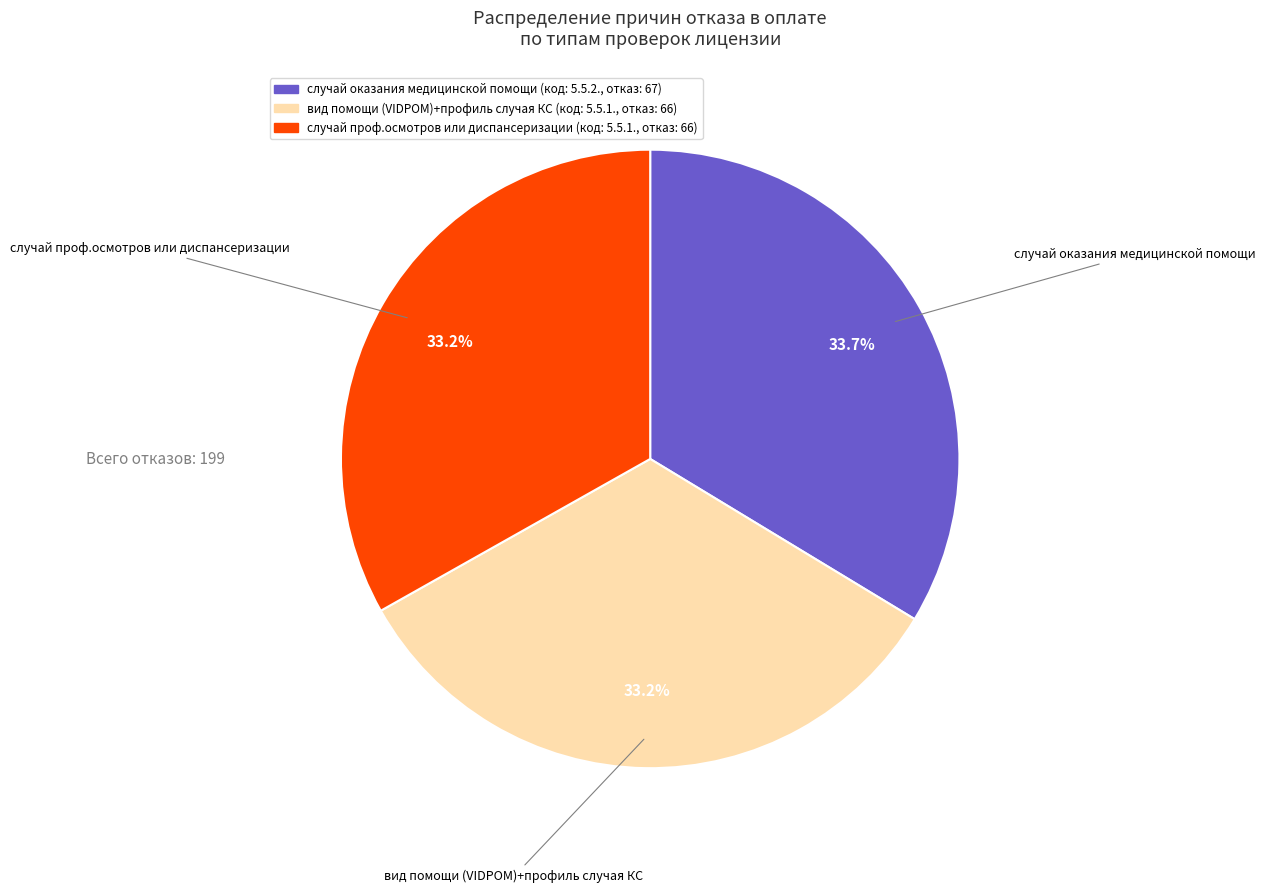

Which has a higher value, случай оказания медицинской помощи or вид помощи (VIDPOM)+профиль случая КС?

случай оказания медицинской помощи